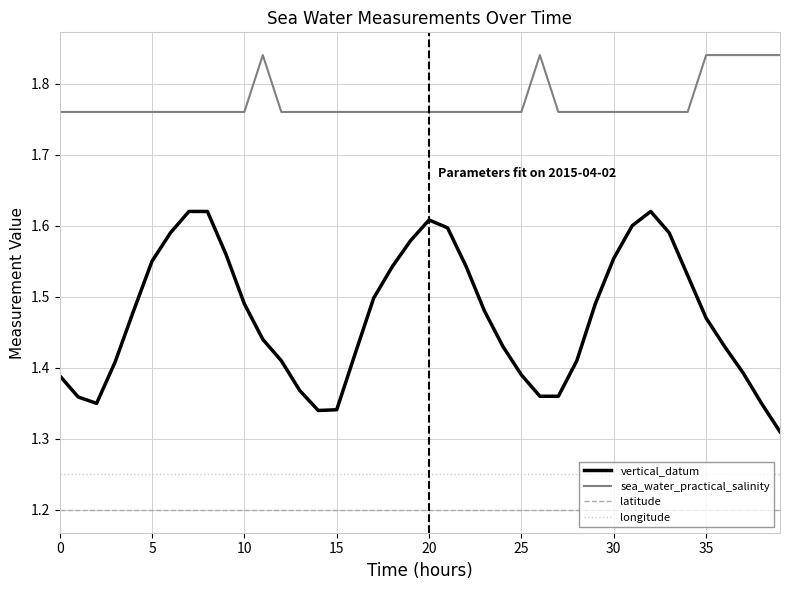

How many lines are shown in the chart?

4